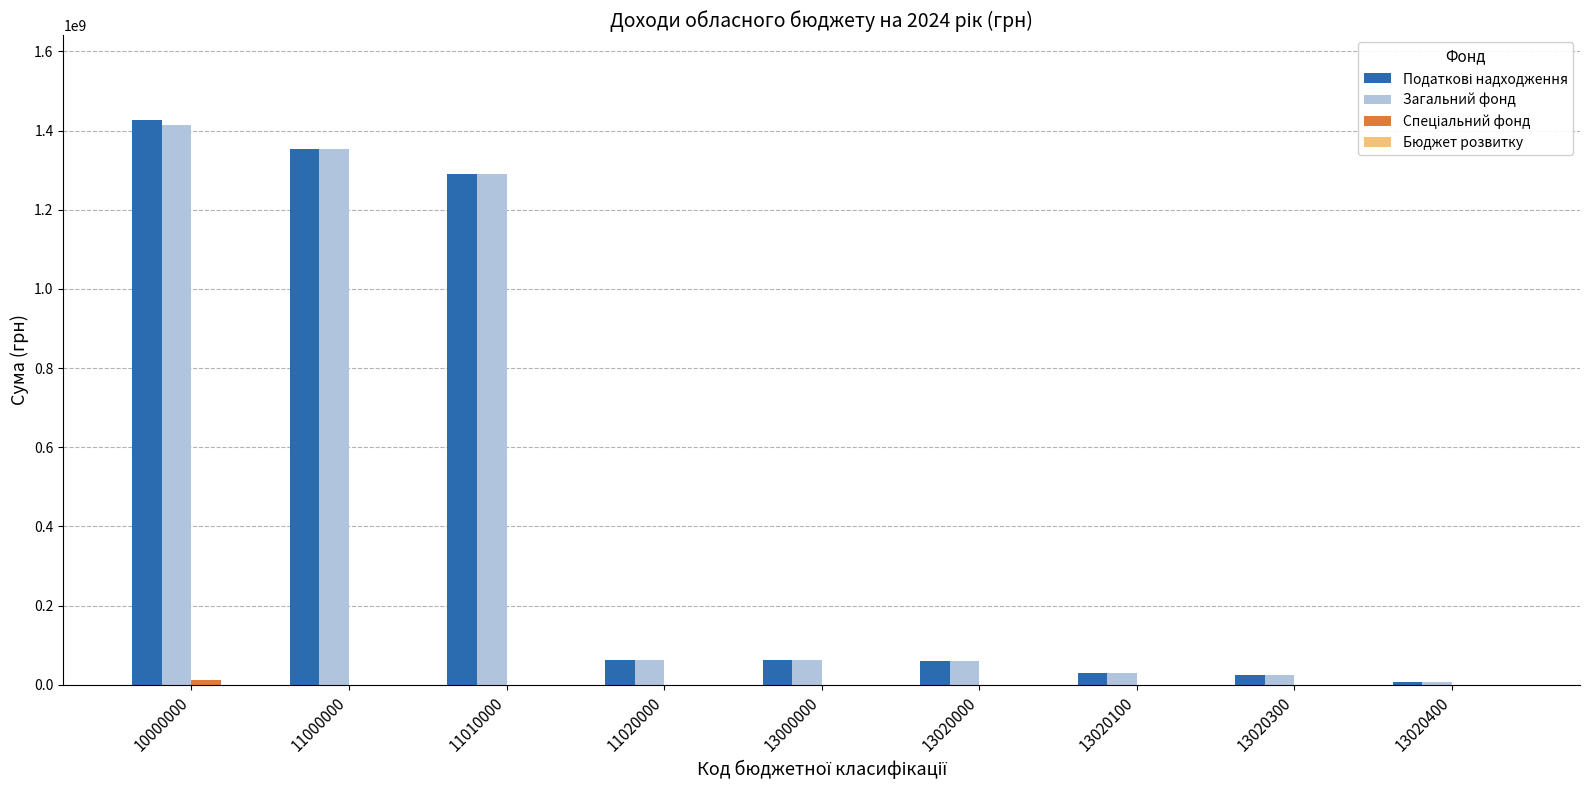

What is the spread (max minus min) of values at 13000000?

61887100